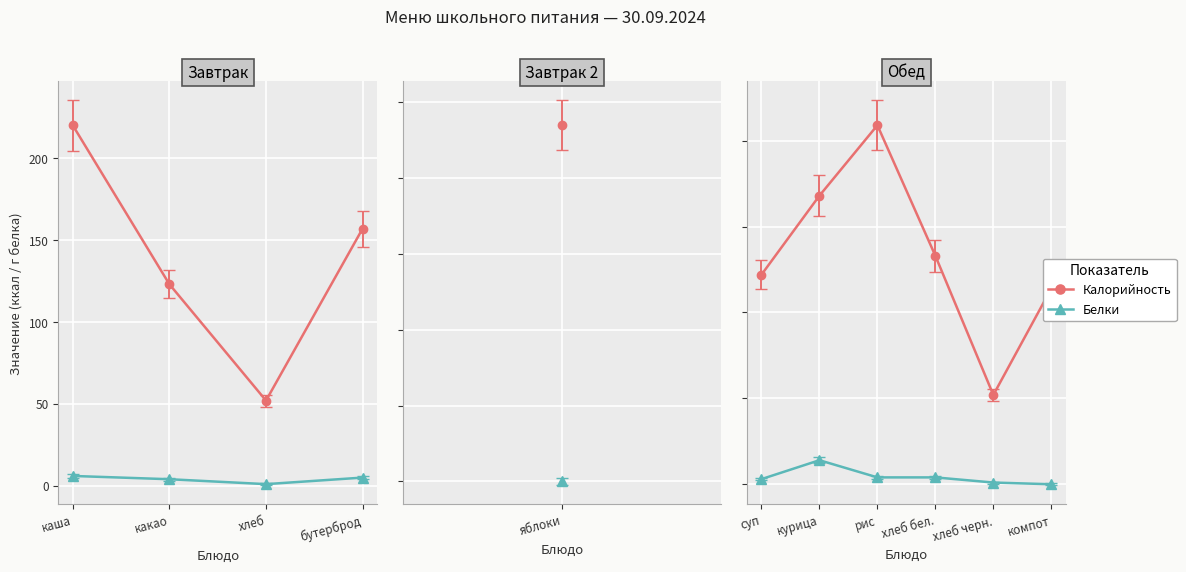

Which series has the largest range (max minus min)?

Калорийность